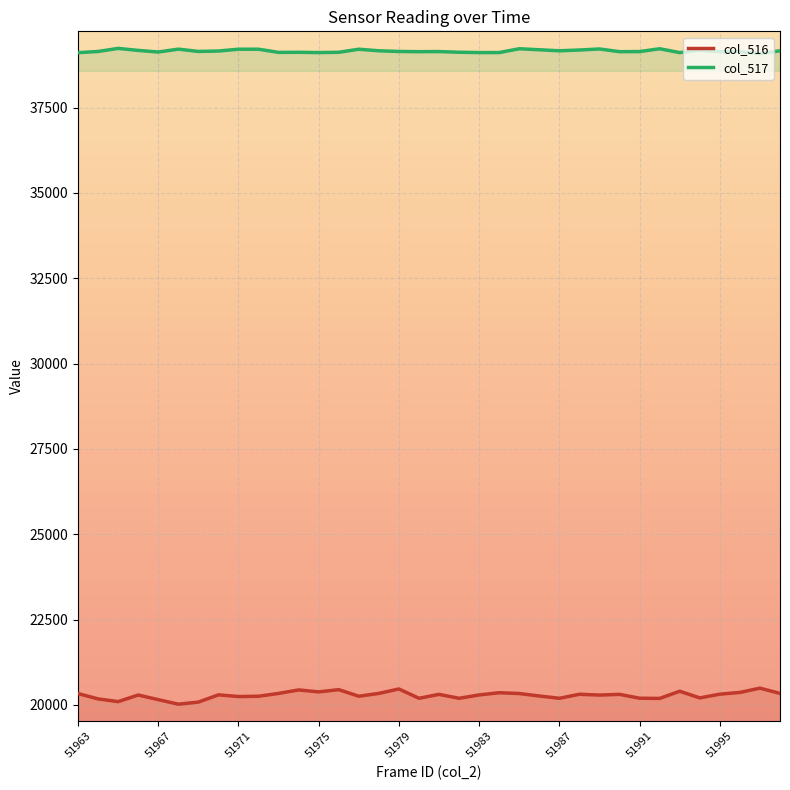

The col_516 series shows 20445 at 51976. True or false?

True